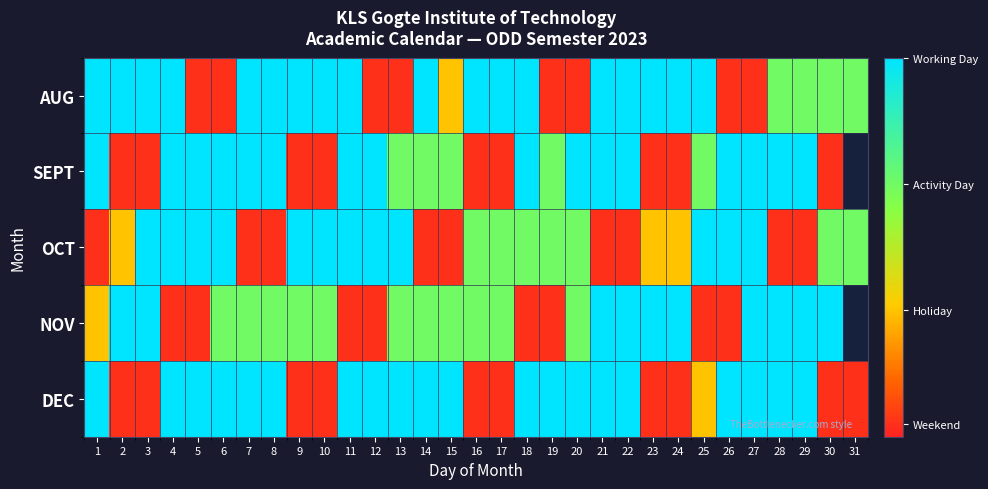

Is the value of DEC at 13 greater than the value of OCT at 22?

Yes